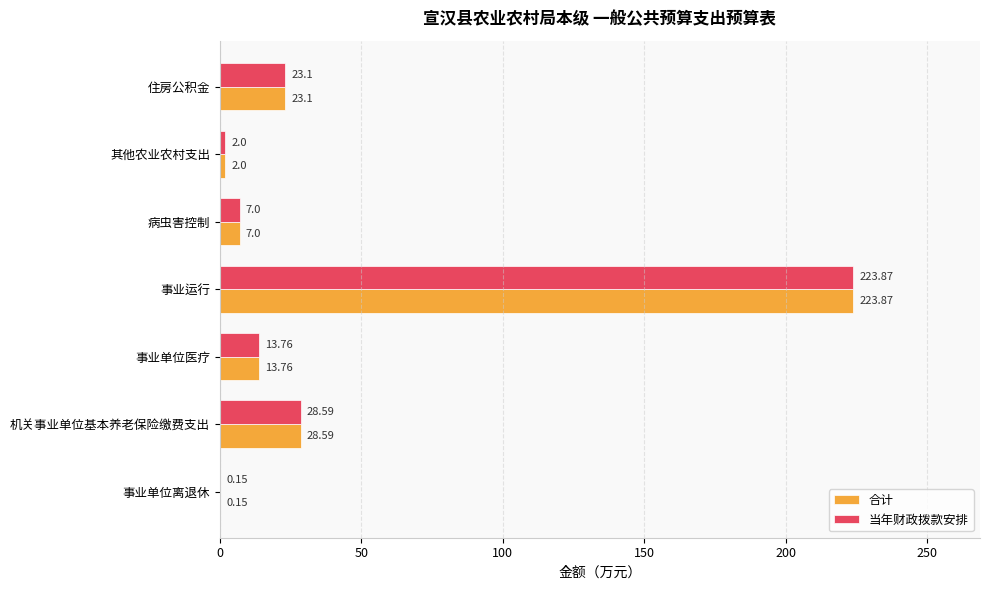

At which category is the sum across all series the highest?

事业运行